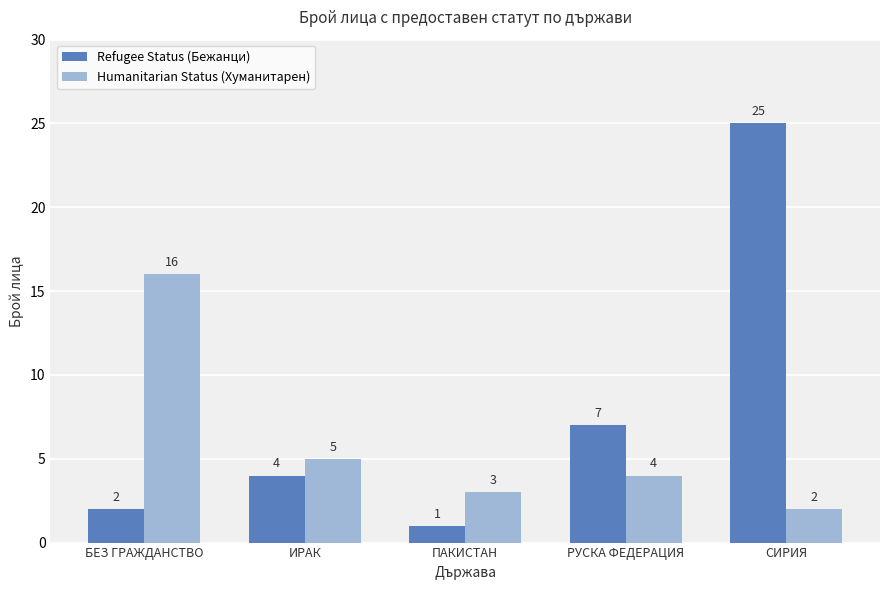

How many series are shown in this chart?

2